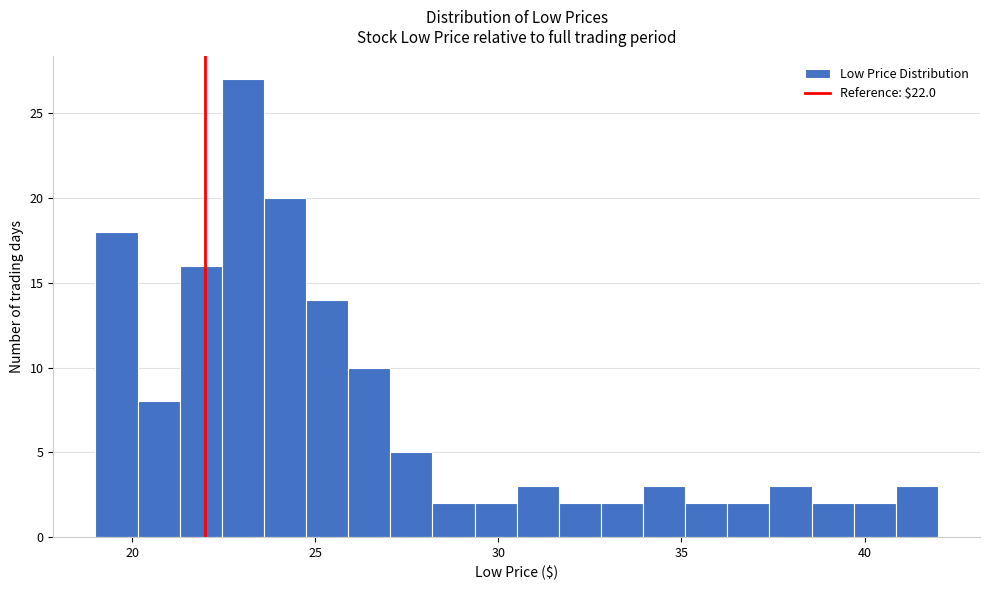

Around what value on the x-axis is the tallest bar? Give the approximate position of its centre, as read against the axis.

23.0